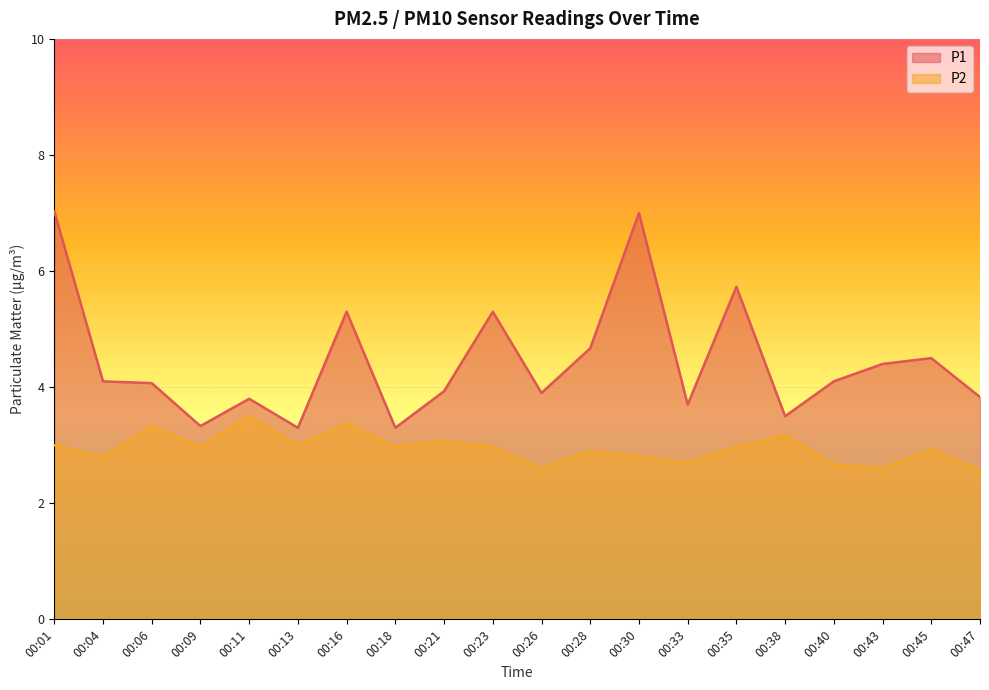

What is the total value across all series at 00:28?

7.6